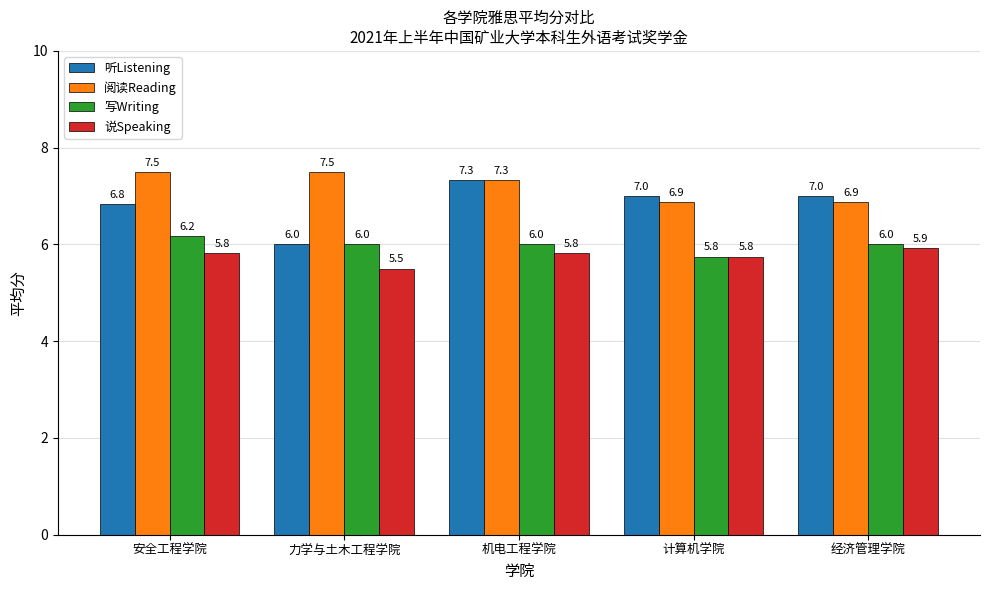

Rank the series by their maximum value, from lowest to highest.

说Speaking, 写Writing, 听Listening, 阅读Reading